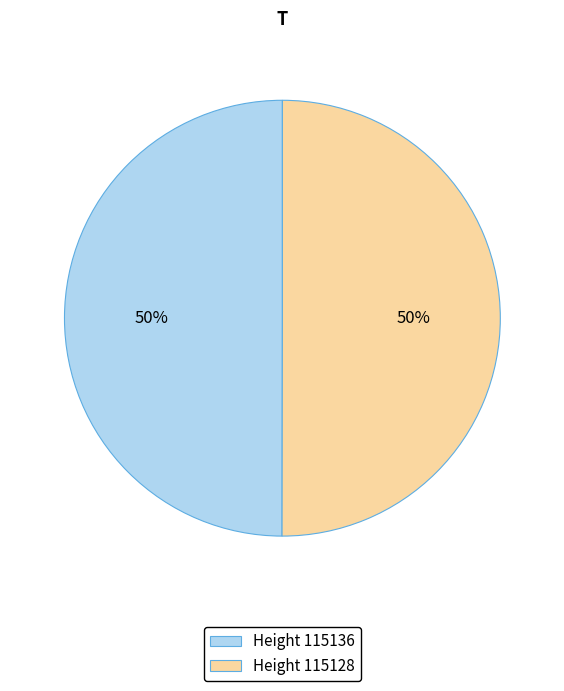

To the nearest percent, what is the combined percentage of Height 115136 and Height 115128?

100%